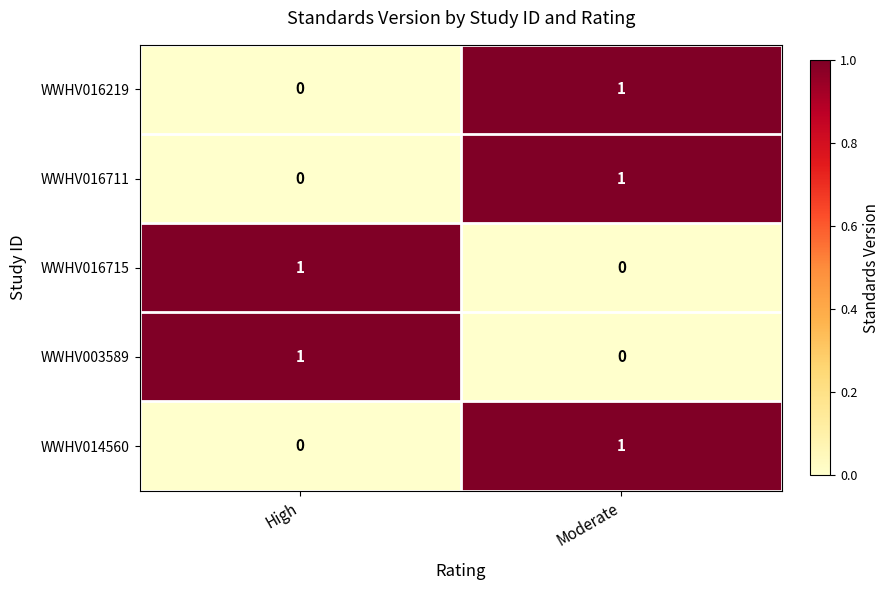

What is the spread (max minus min) of values at High?

1